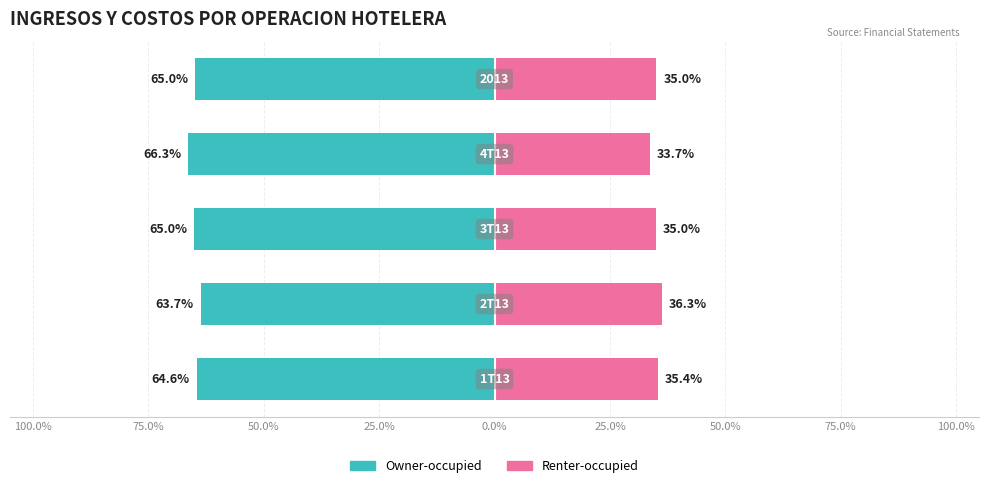

Is it true that Owner-occupied equals -42.6 at 25.0%?

False